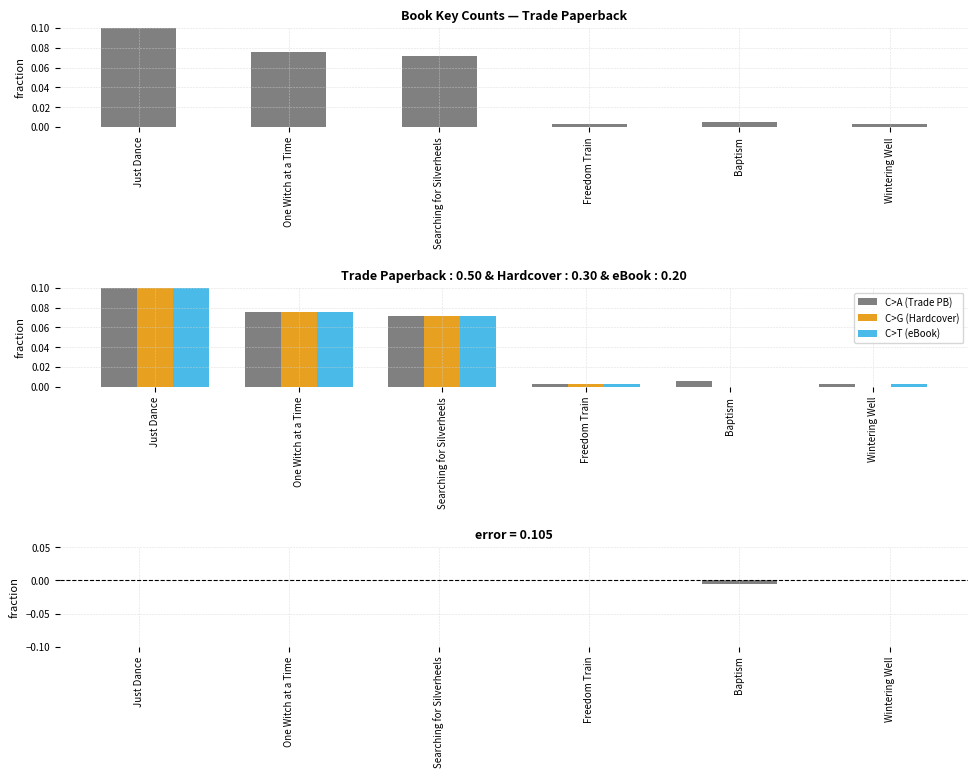

True or false: Trade Paperback has a value of 0.0 at Just Dance.

False